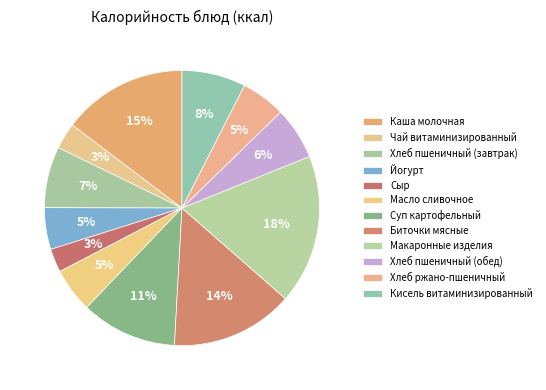

To the nearest percent, what is the combined percentage of Хлеб пшеничный (обед) and Йогурт?

11%